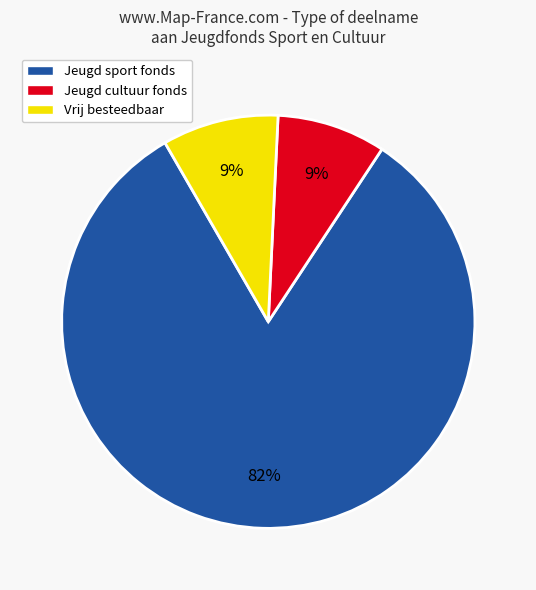

What percentage is the Jeugd sport fonds slice, to the nearest percent?

82%